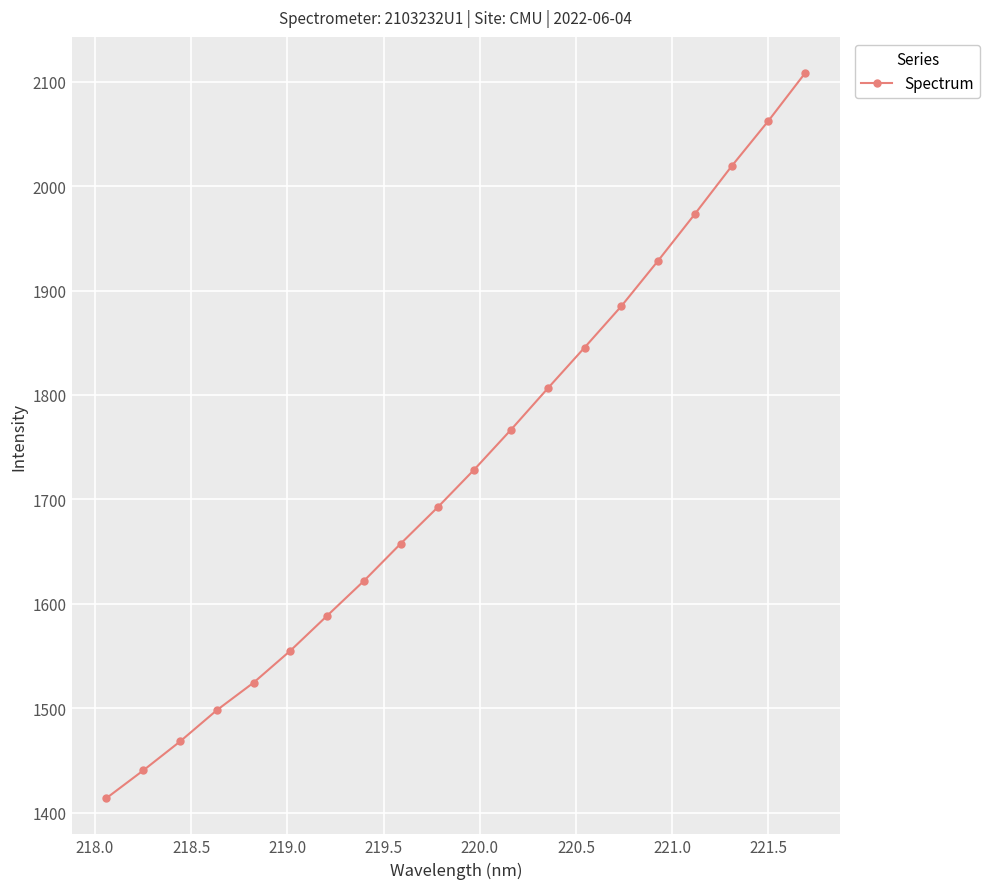

What is the difference between the maximum and minimum values?

694.3